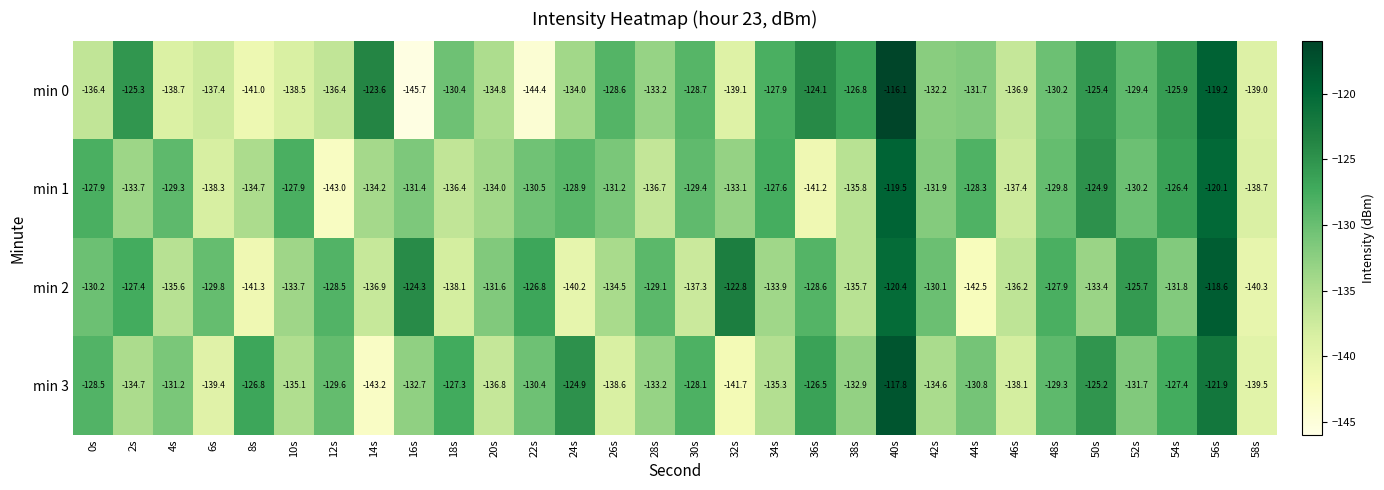

At which label does min 0 first exceed -131?

2s